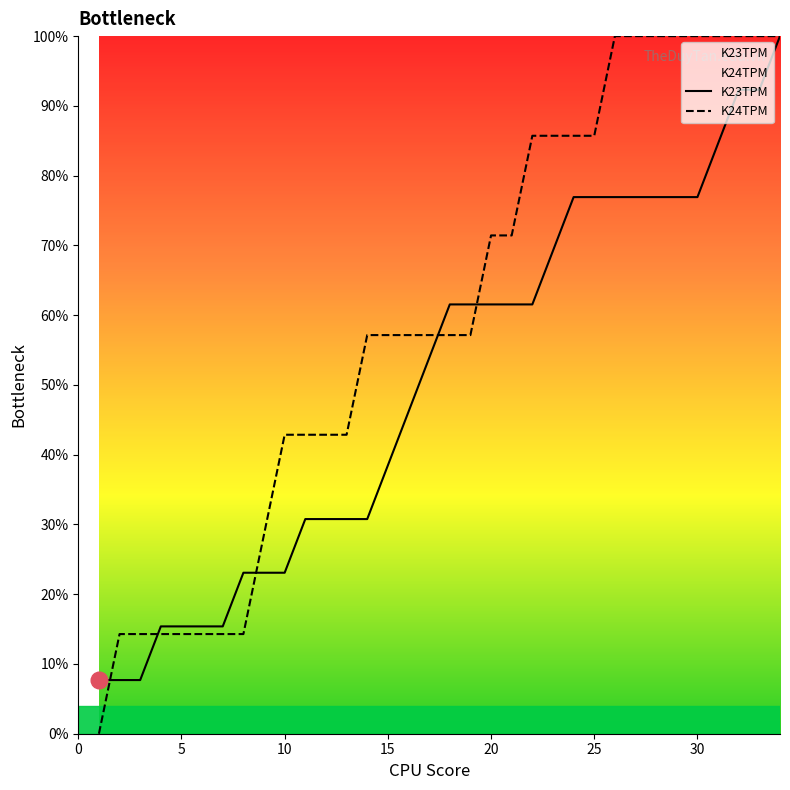

After their last crossing, which series has the higher values: K23TPM or K24TPM?

K24TPM